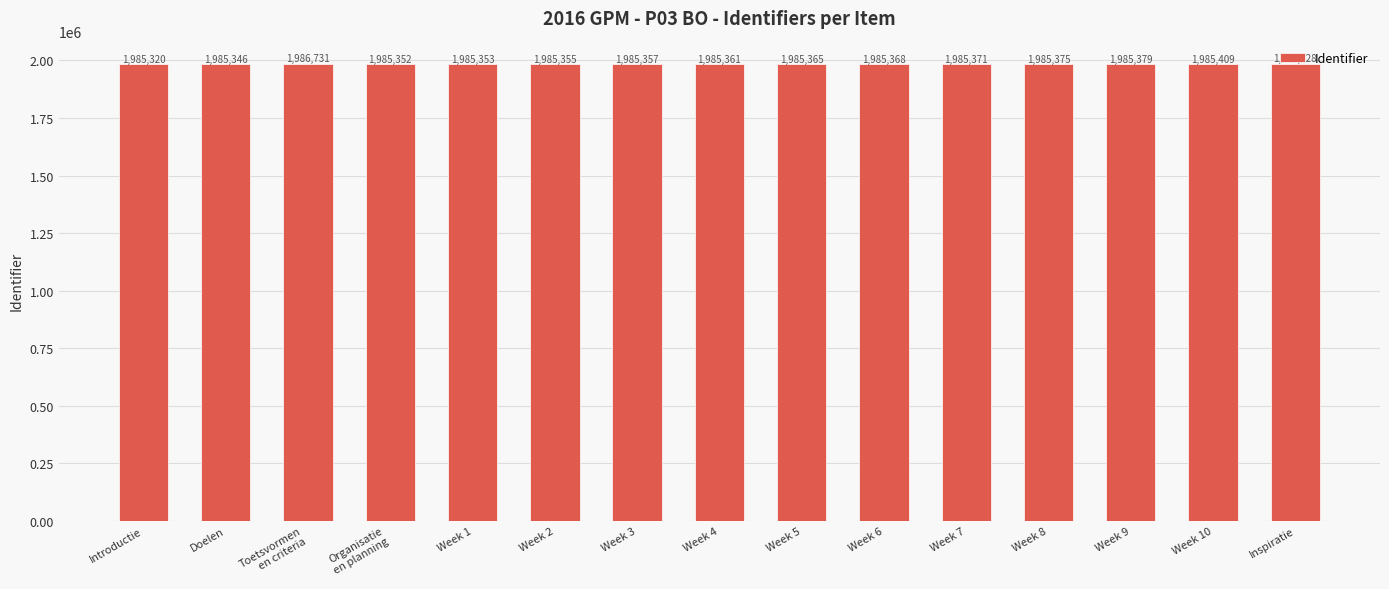

What is the difference between the maximum and minimum values?

1411